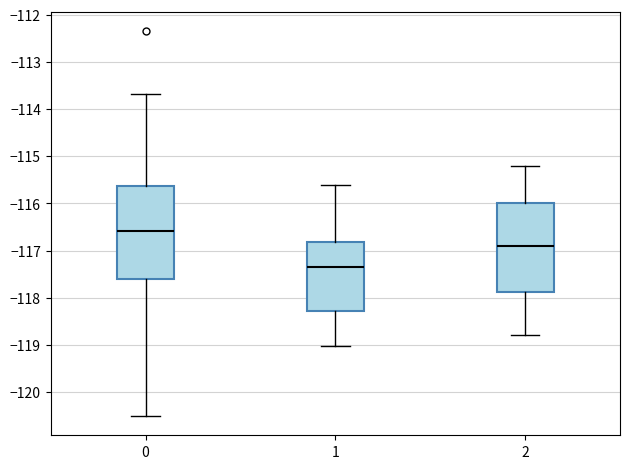

Reading left to right, transcribe this box plot: for each box, give where its median line is, the range the box spans, and where its two whiskers end, as read against the y-axis. The values are not printed on the chart, so give them approximately, as read against the axis.

0: median -116.6, box -117.6 to -115.6, whiskers -120.5 to -113.7
1: median -117.3, box -118.3 to -116.8, whiskers -119.0 to -115.6
2: median -116.9, box -117.9 to -116.0, whiskers -118.8 to -115.2